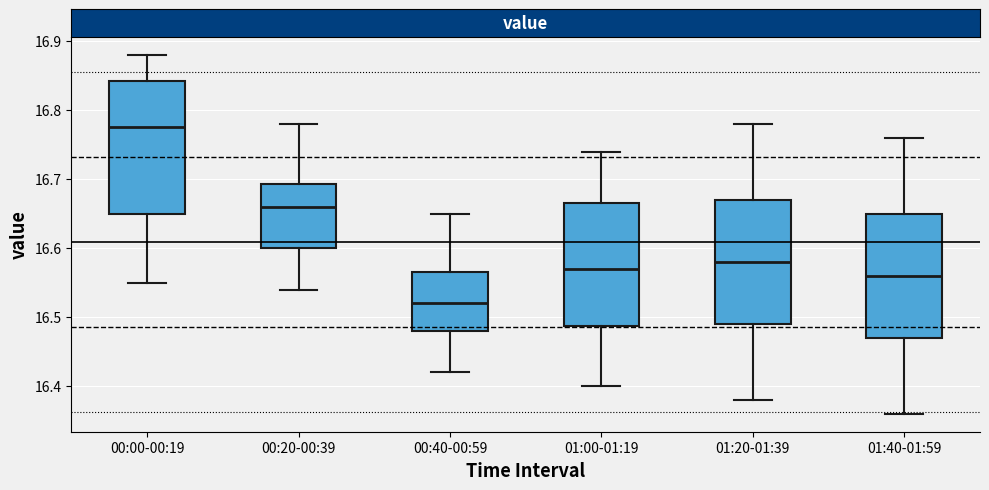

Reading left to right, transcribe this box plot: for each box, give where its median line is, the range the box spans, and where its two whiskers end, as read against the y-axis. The values are not printed on the chart, so give them approximately, as read against the axis.

00:00-00:19: median 16.78, box 16.65 to 16.84, whiskers 16.55 to 16.88
00:20-00:39: median 16.66, box 16.60 to 16.69, whiskers 16.54 to 16.78
00:40-00:59: median 16.52, box 16.48 to 16.57, whiskers 16.42 to 16.65
01:00-01:19: median 16.57, box 16.49 to 16.67, whiskers 16.40 to 16.74
01:20-01:39: median 16.58, box 16.49 to 16.67, whiskers 16.38 to 16.78
01:40-01:59: median 16.56, box 16.47 to 16.65, whiskers 16.36 to 16.76